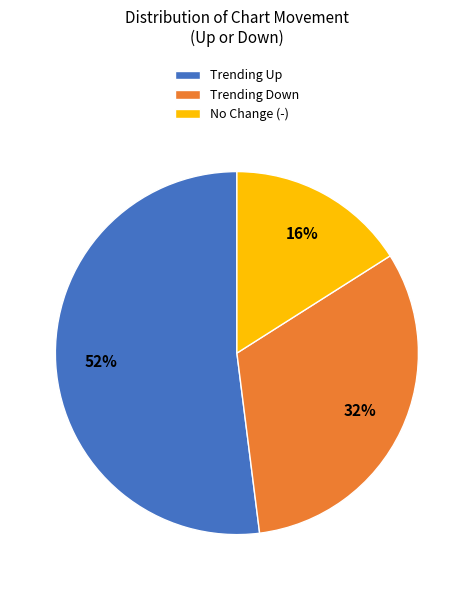

What percentage is the No Change (-) slice, to the nearest percent?

16%